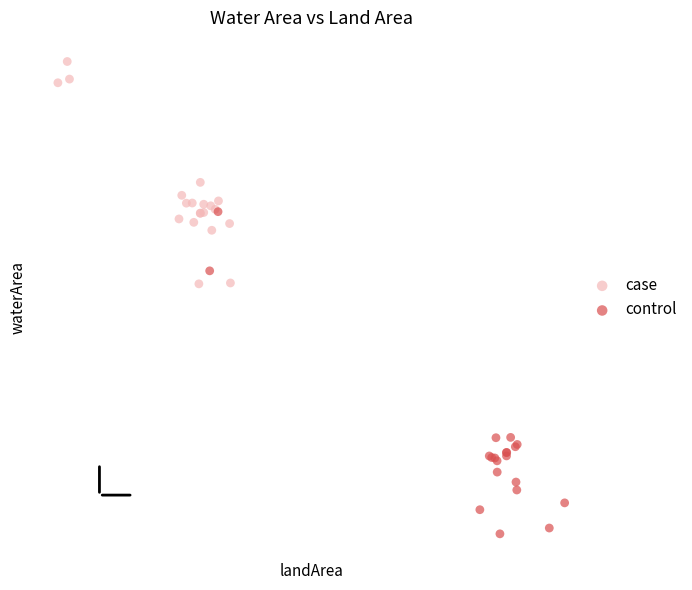

What are all the series names shown in the legend?

case, control